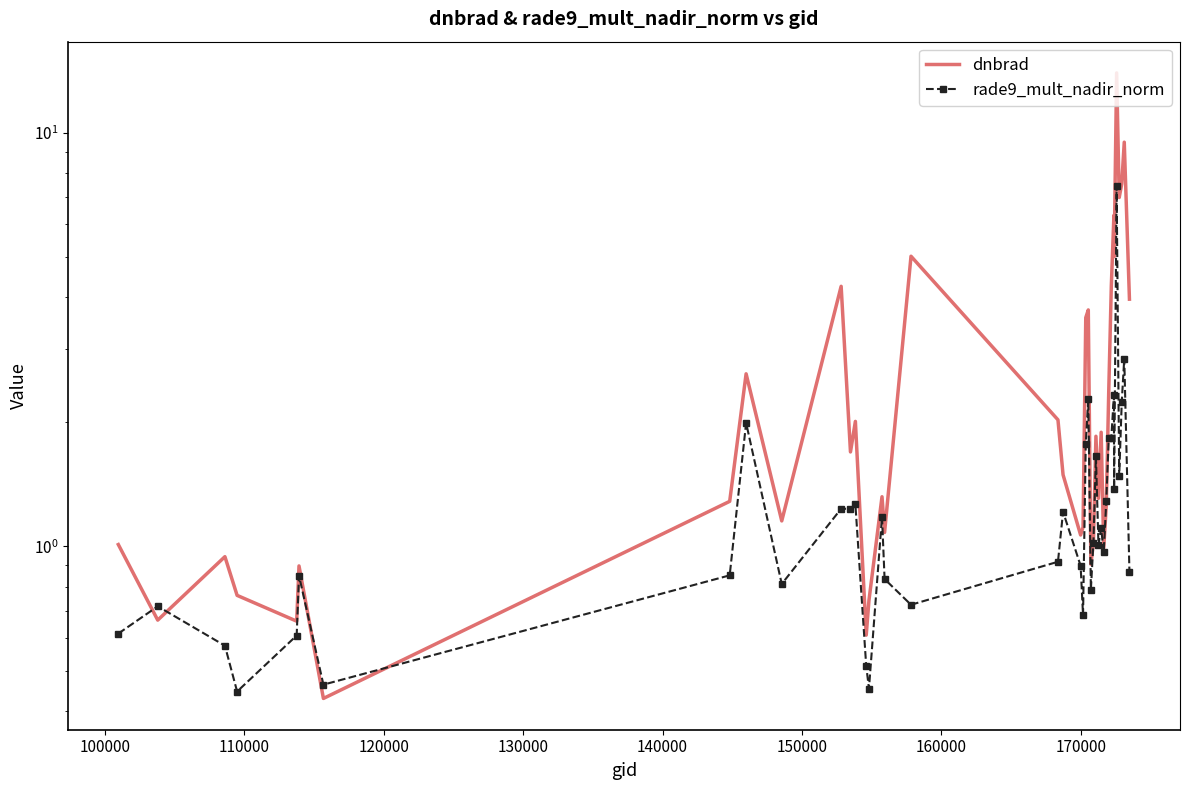

How many lines are shown in the chart?

2